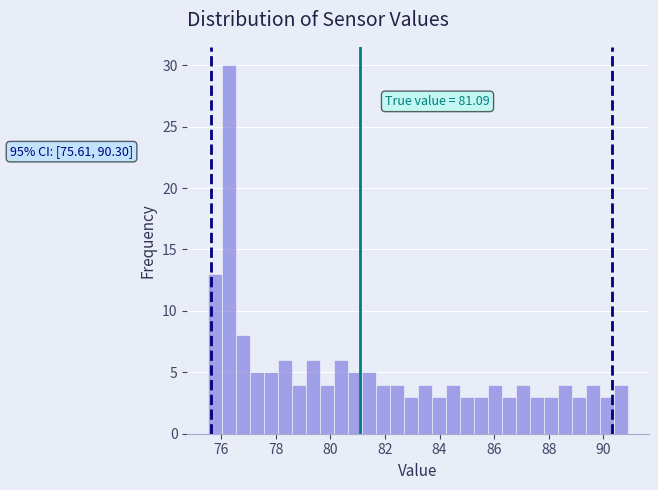

Around what value on the x-axis is the tallest bar? Give the approximate position of its centre, as read against the axis.

76.2